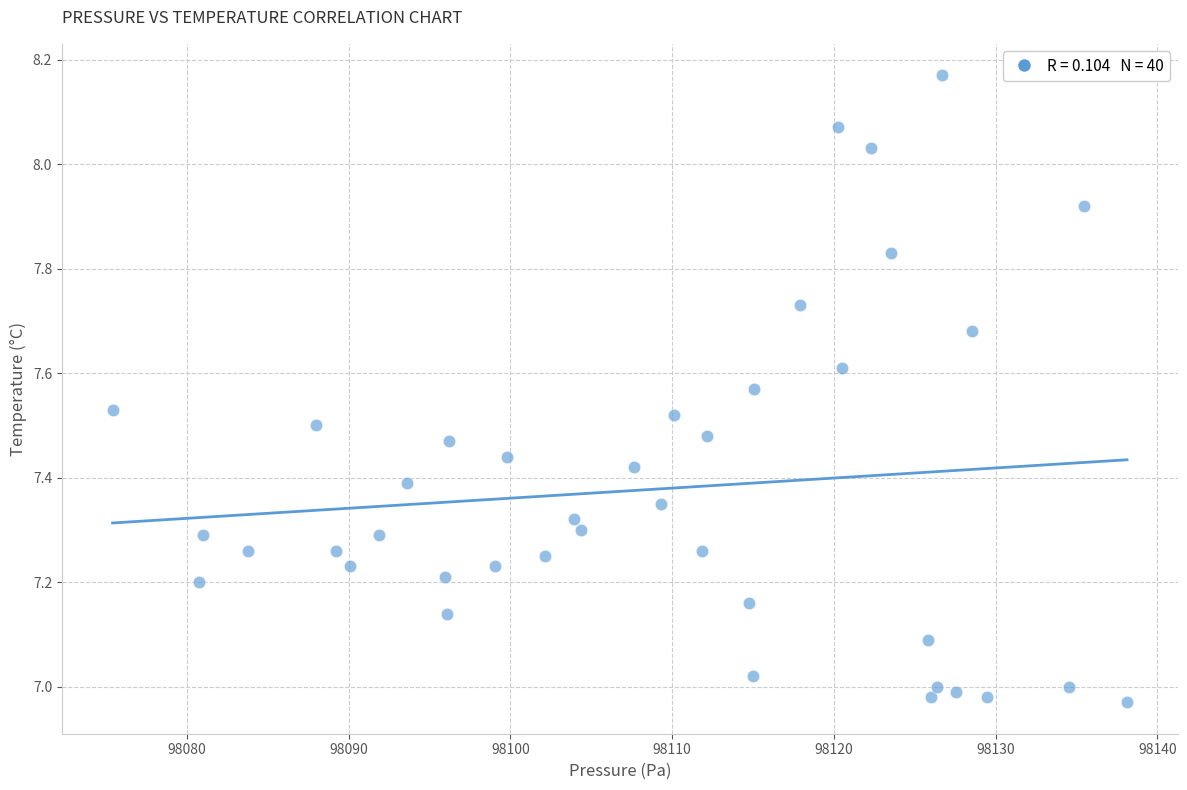

What is the range of Y values (max minus min)?

1.2